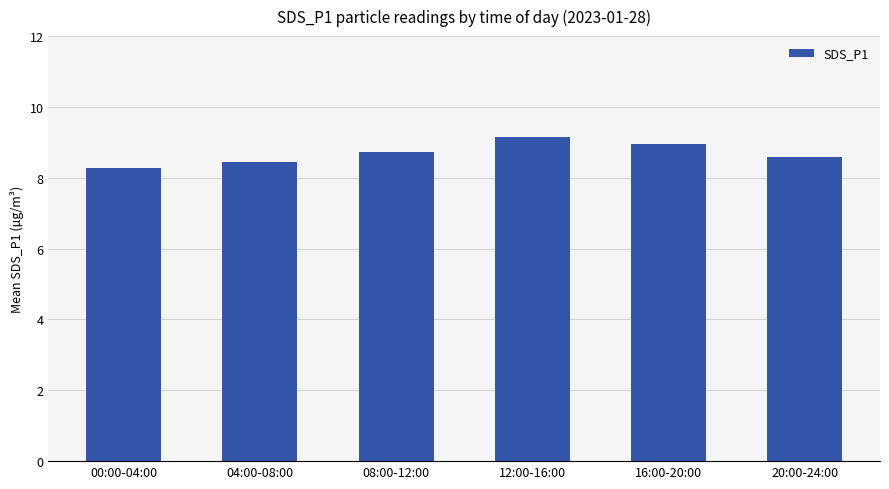

What position from the right is 20:00-24:00?

1